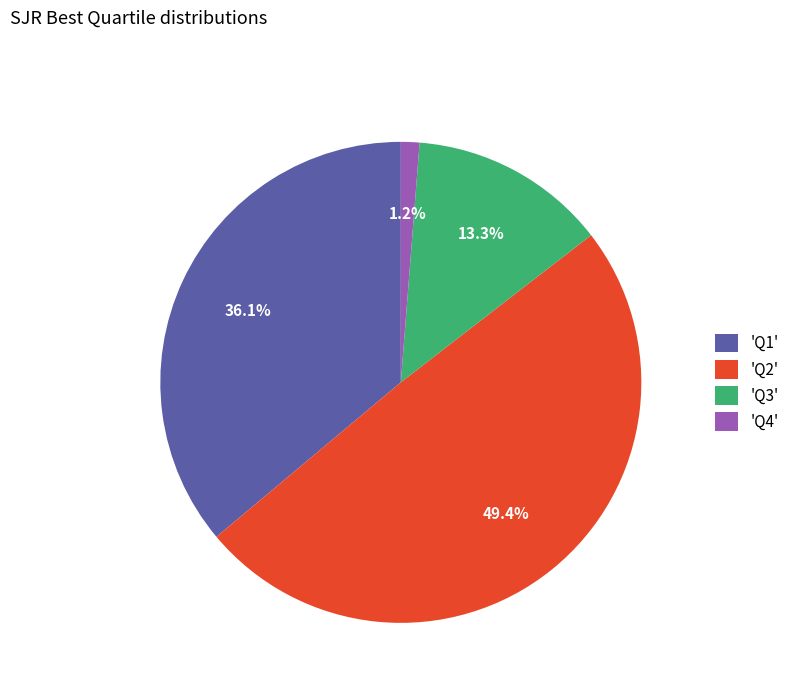

How many slices are in this pie chart?

4